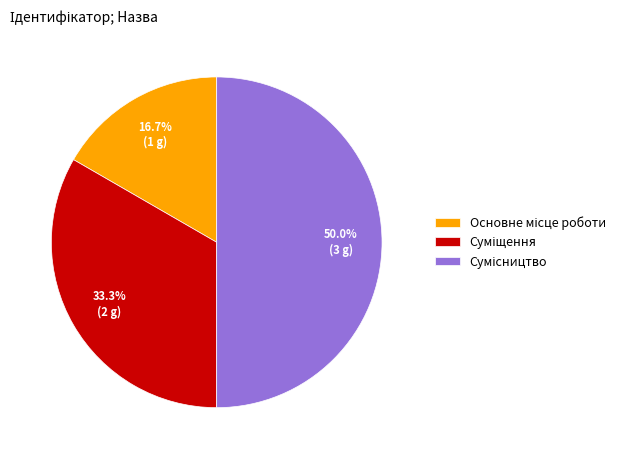

To the nearest percent, what percentage of the pie is Основне місце роботи?

17%